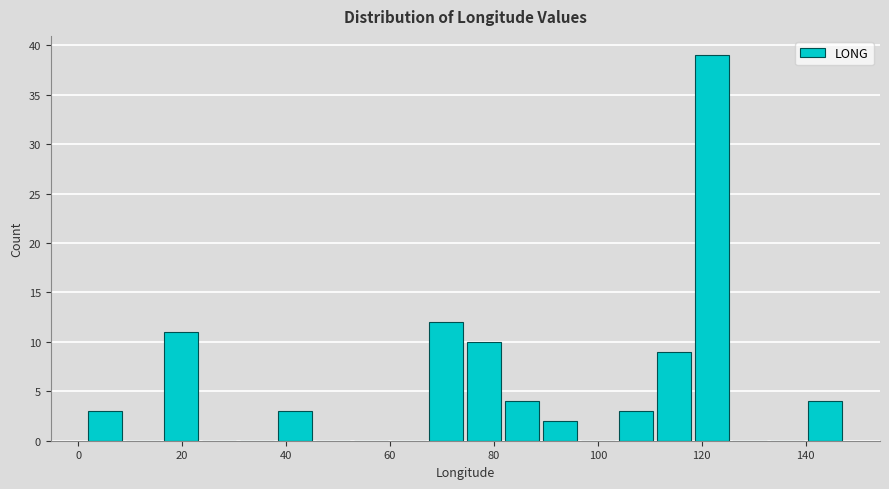

Read against the x-axis, roughly where is the centre of the tallest bar?

122